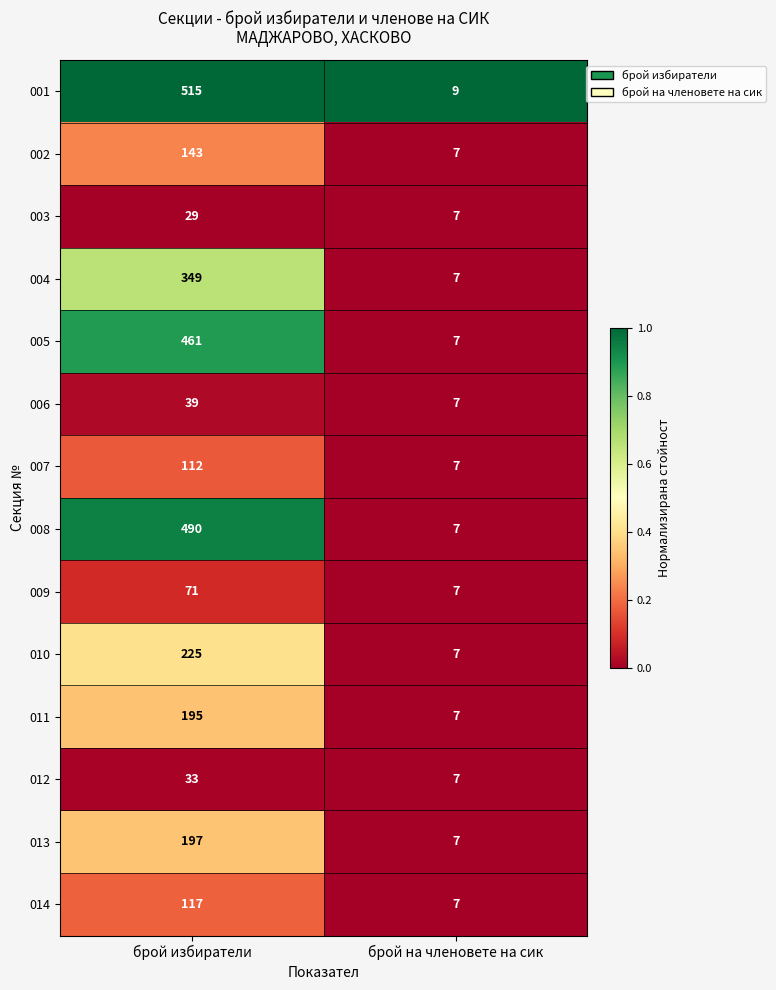

What value does the 013 series have at брой на членовете на сик, to the nearest 10?

10